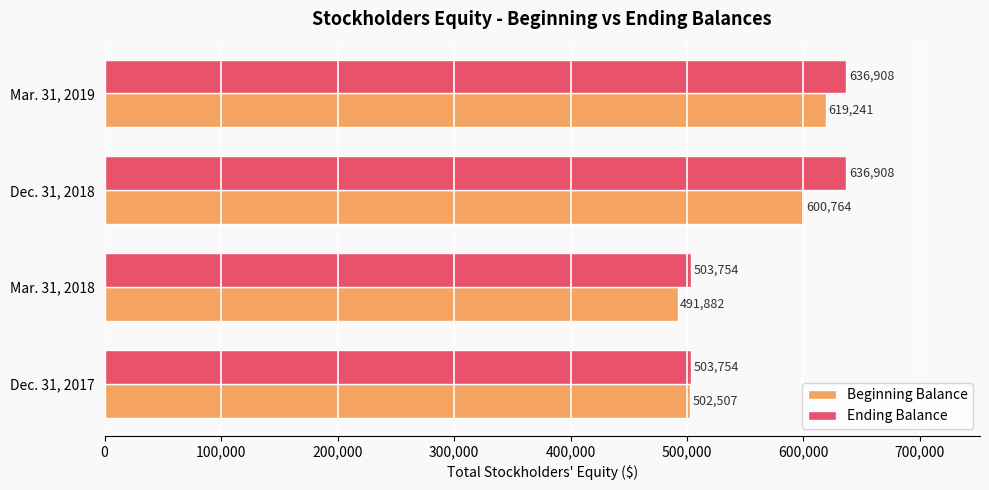

Which series has the largest total across all categories?

Ending Balance